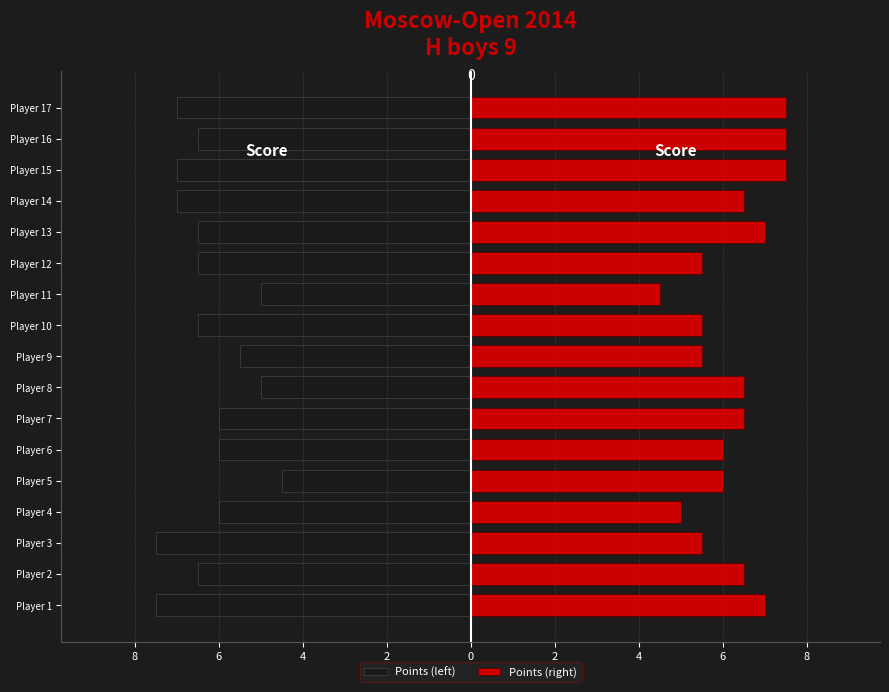

Which series has the widest spread of values?

Points (left)